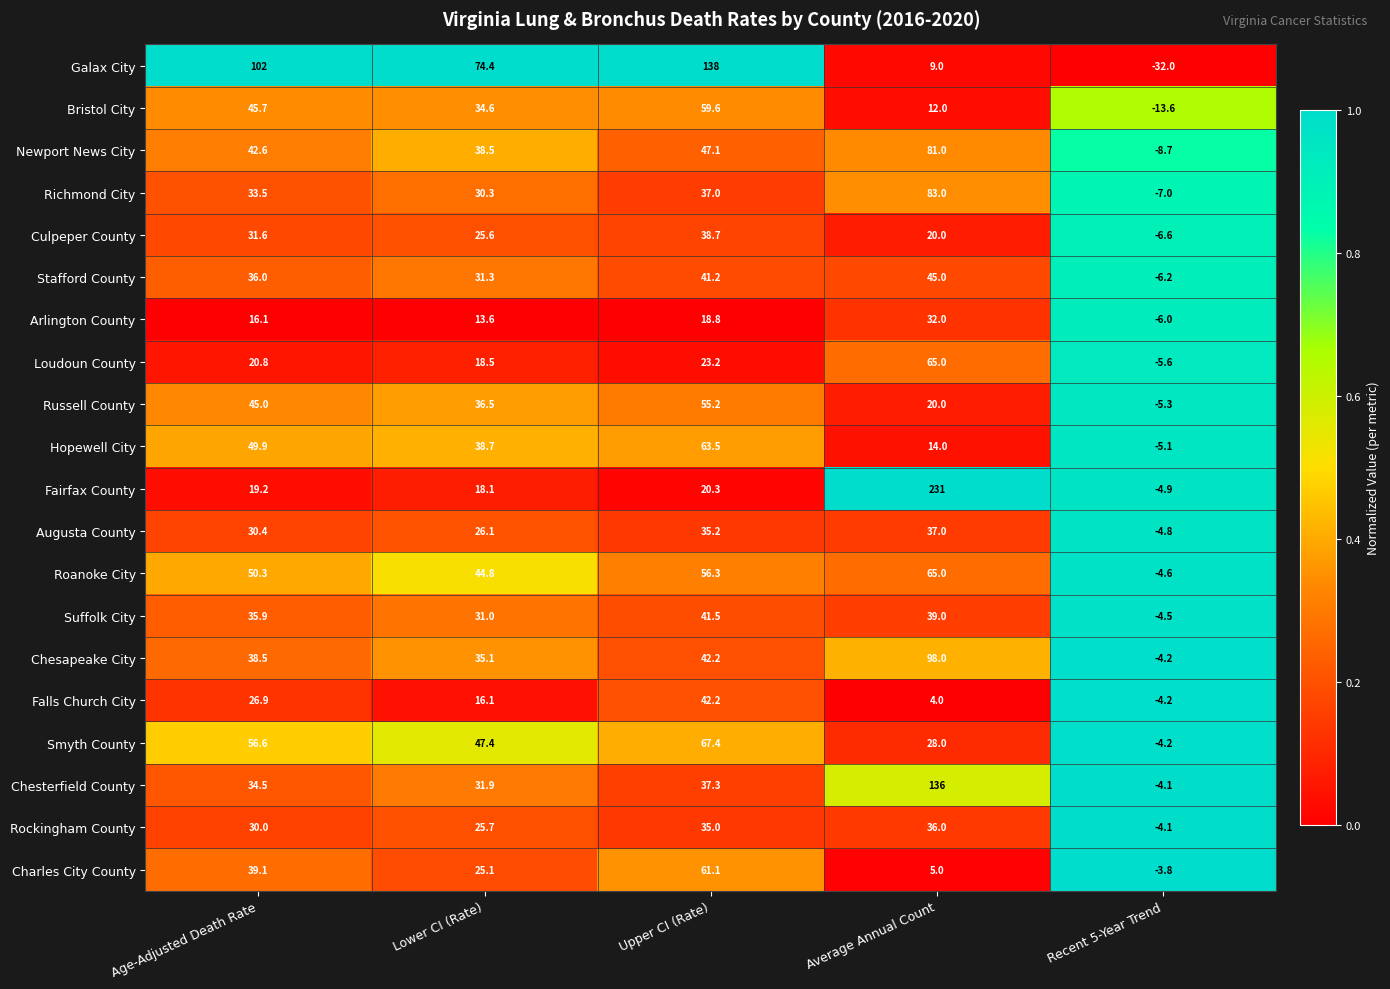

At which category is the sum across all series the highest?

Average Annual Count